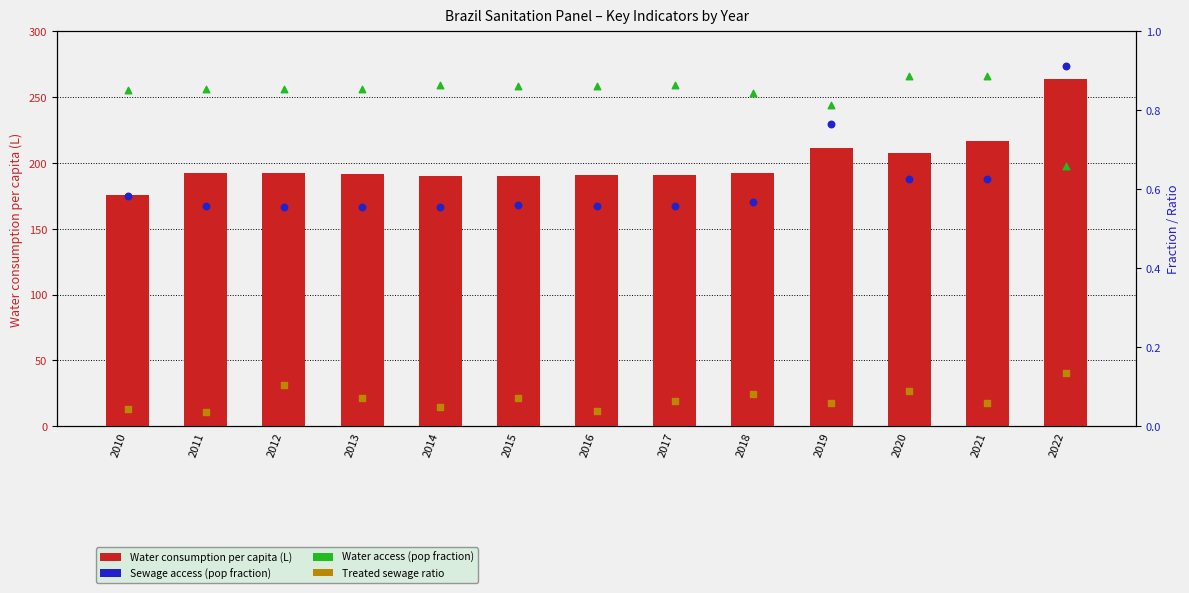

Which series contains the highest Y value?

Water consumption per capita (L)